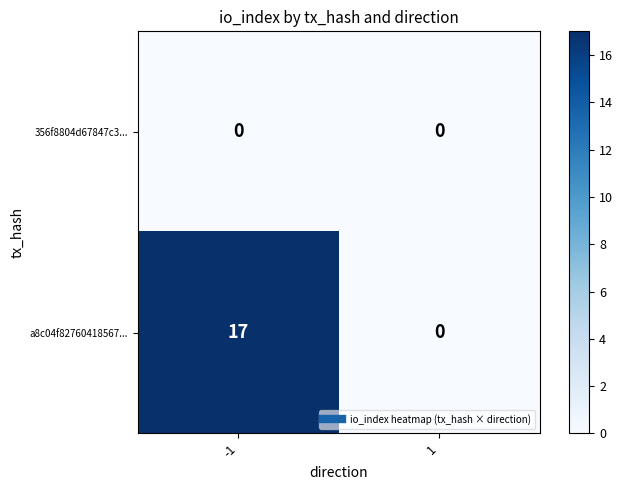

Rank the series by their average value, from lowest to highest.

356f8804d67847c3..., a8c04f82760418567...